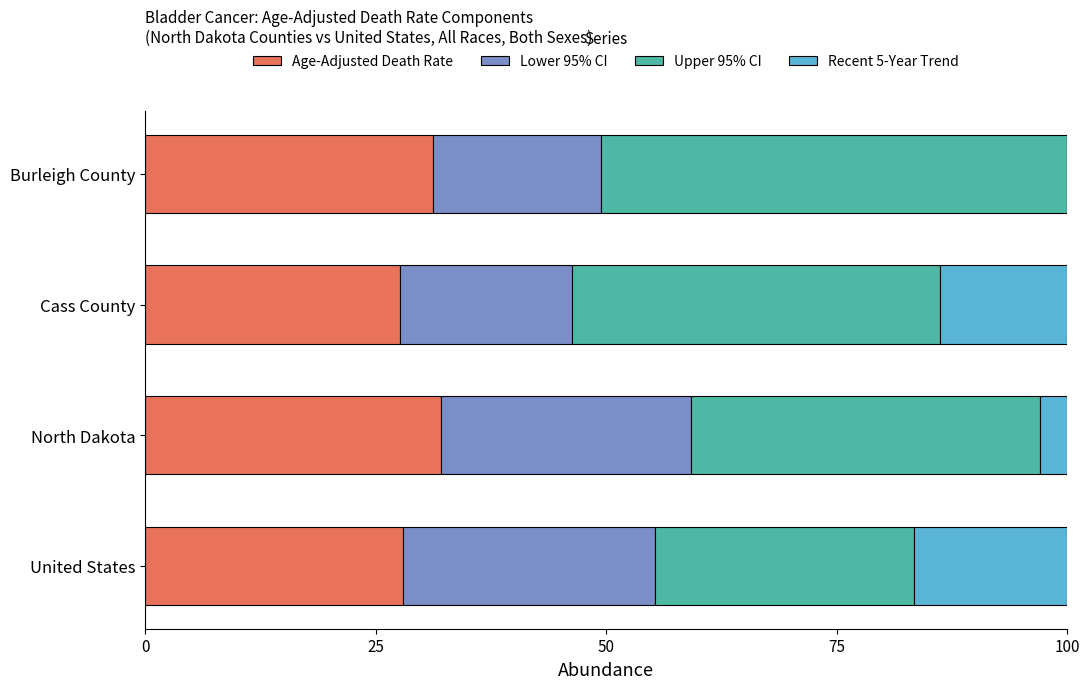

What is the maximum value for Age-Adjusted Death Rate?

32.0